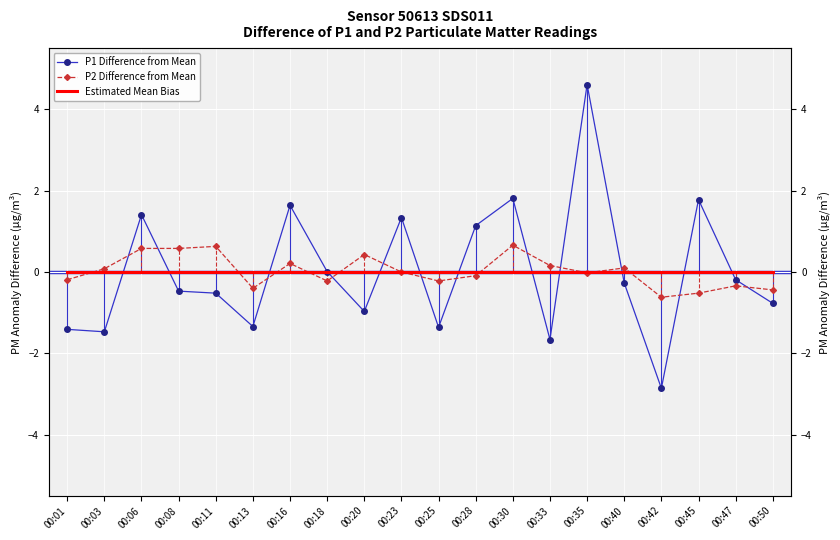

At which category is the sum across all series the highest?

00:35